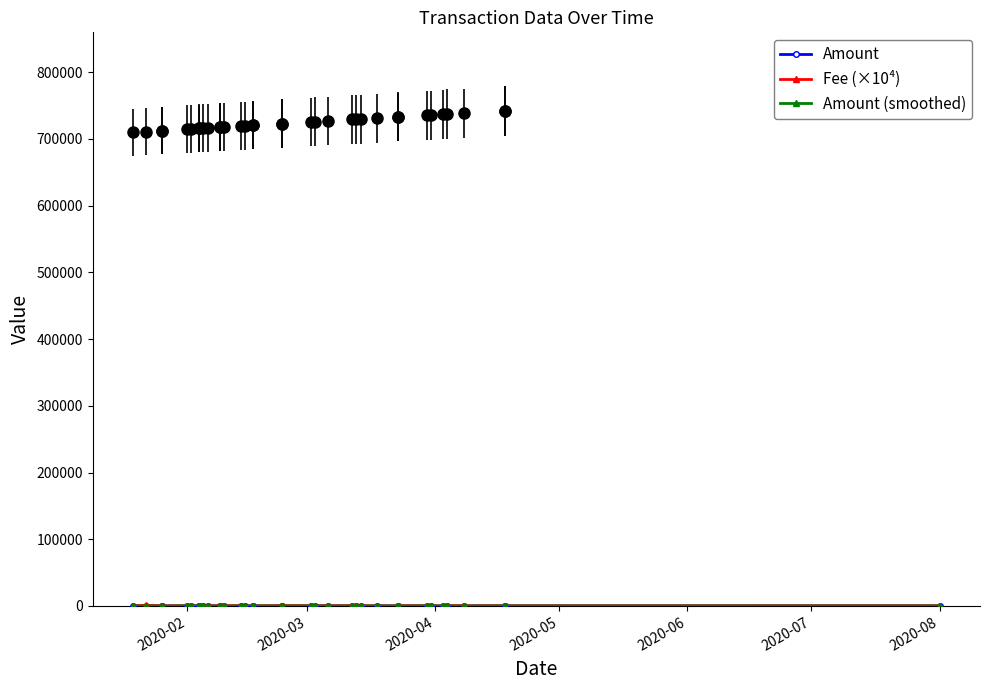

Count the number of data series in this chart.

3